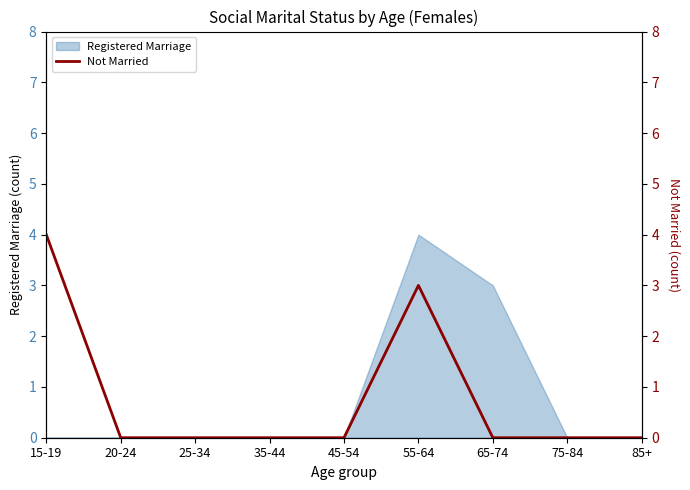

The chart shows a value of 0 at 85+. True or false?

True